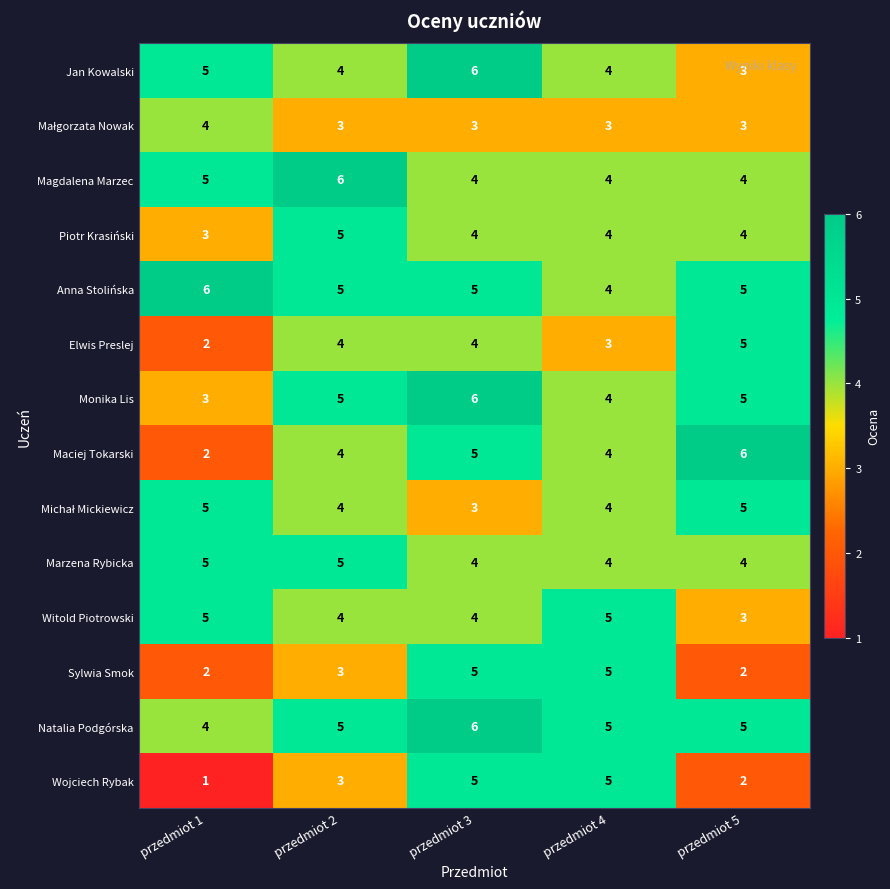

What is the total value across all series at przedmiot 3?

64